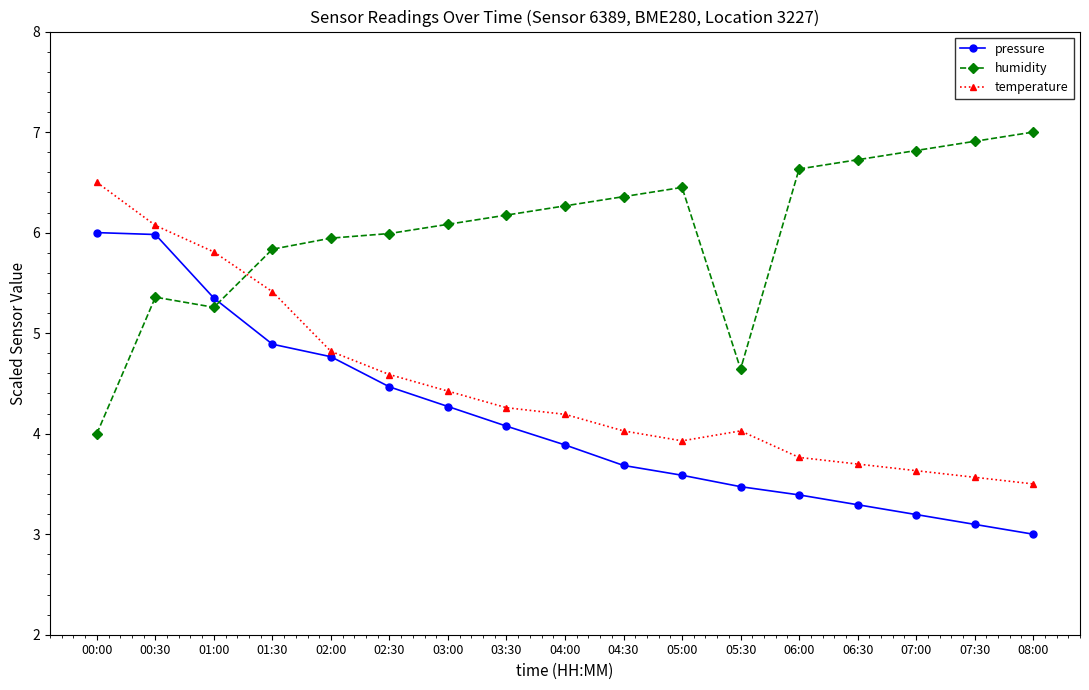

Reading left to right, extract all data points from this chart.

pressure: 6.0	6.0	5.3	4.9	4.8	4.5	4.3	4.1	3.9	3.7	3.6	3.5	3.4	3.3	3.2	3.1	3.0
humidity: 4.0	5.4	5.3	5.8	5.9	6.0	6.1	6.2	6.3	6.4	6.4	4.6	6.6	6.7	6.8	6.9	7.0
temperature: 6.5	6.1	5.8	5.4	4.8	4.6	4.4	4.3	4.2	4.0	3.9	4.0	3.8	3.7	3.6	3.6	3.5